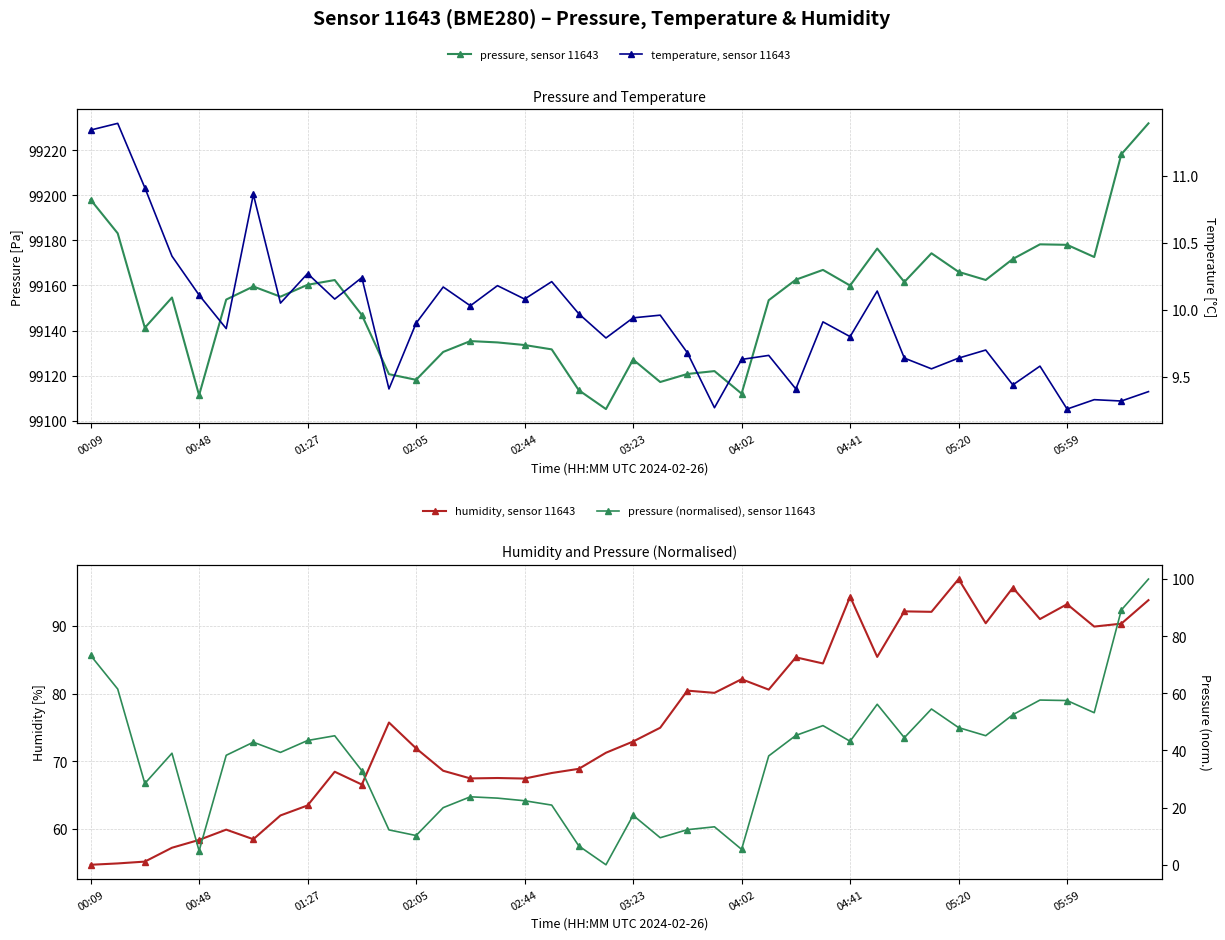

What is the sum of the pressure, sensor 11643 values at 37 and 15?

198307.4